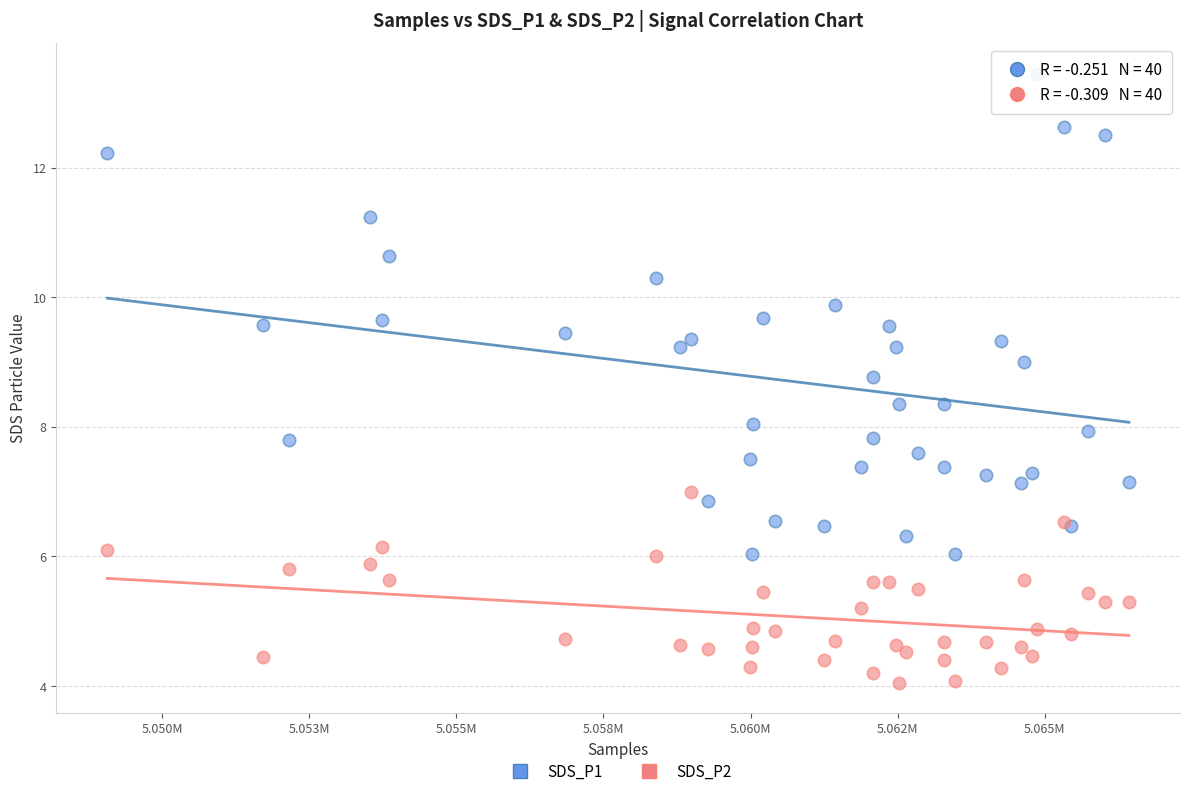

Which series has the widest spread of Y values?

SDS_P1